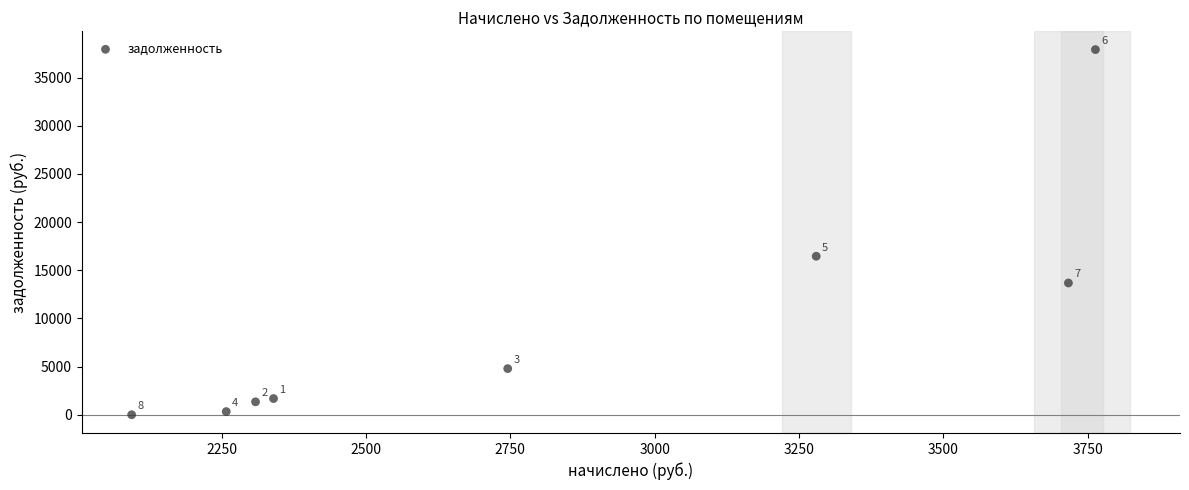

What Y value in the scatter plot is closest to 18956?

16456.8